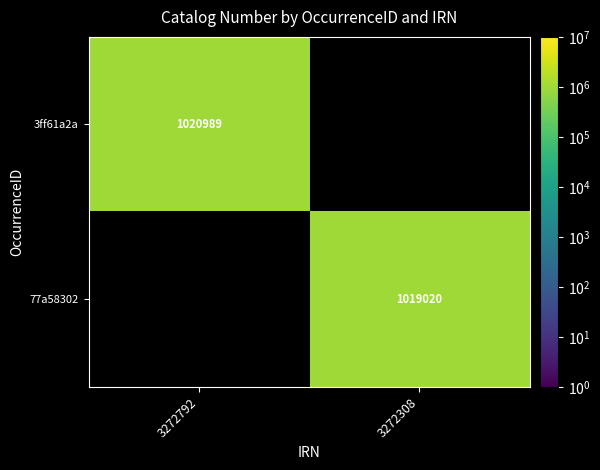

Is it true that 3ff61a2a equals 1020989 at 3272792?

True